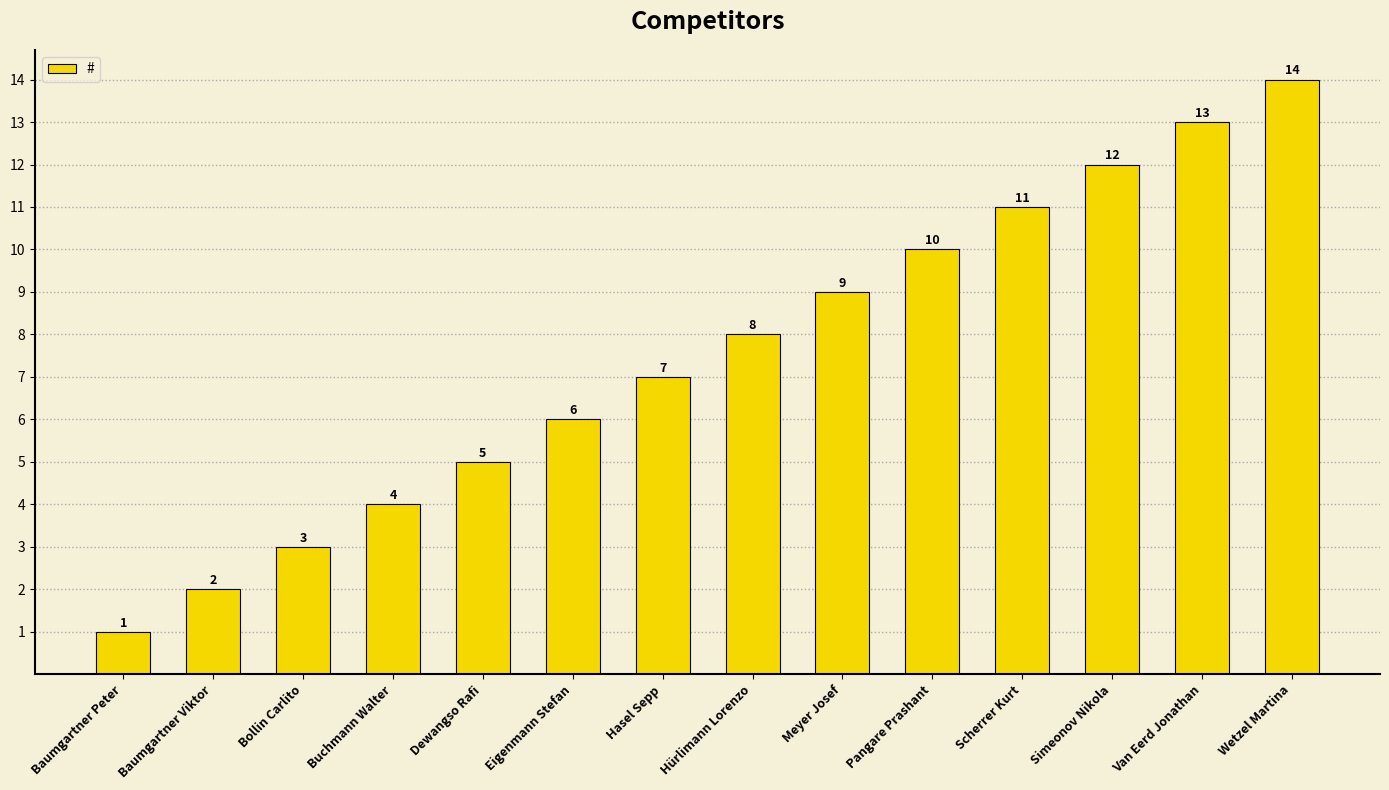

List the labels in order of value, largest first.

Wetzel Martina, Van Eerd Jonathan, Simeonov Nikola, Scherrer Kurt, Pangare Prashant, Meyer Josef, Hürlimann Lorenzo, Hasel Sepp, Eigenmann Stefan, Dewangso Rafi, Buchmann Walter, Bollin Carlito, Baumgartner Viktor, Baumgartner Peter